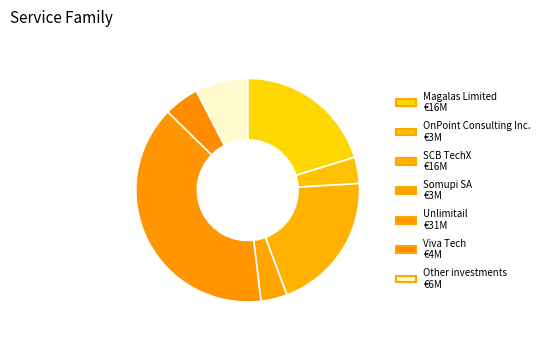

To the nearest percent, what portion does OnPoint Consulting Inc. represent?

4%